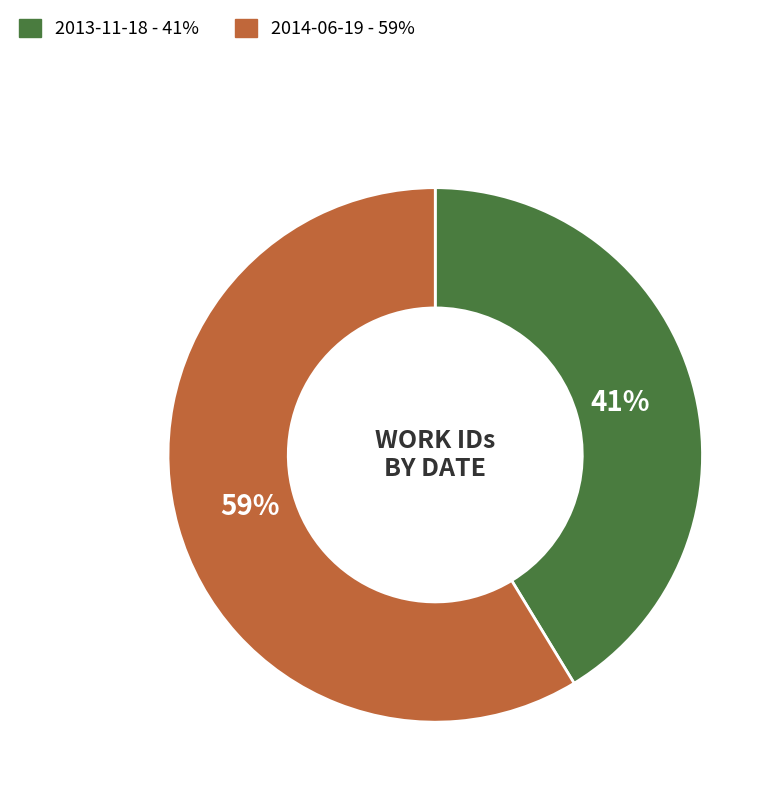

Do 2013-11-18 and 2014-06-19 together represent more than half of the pie?

Yes